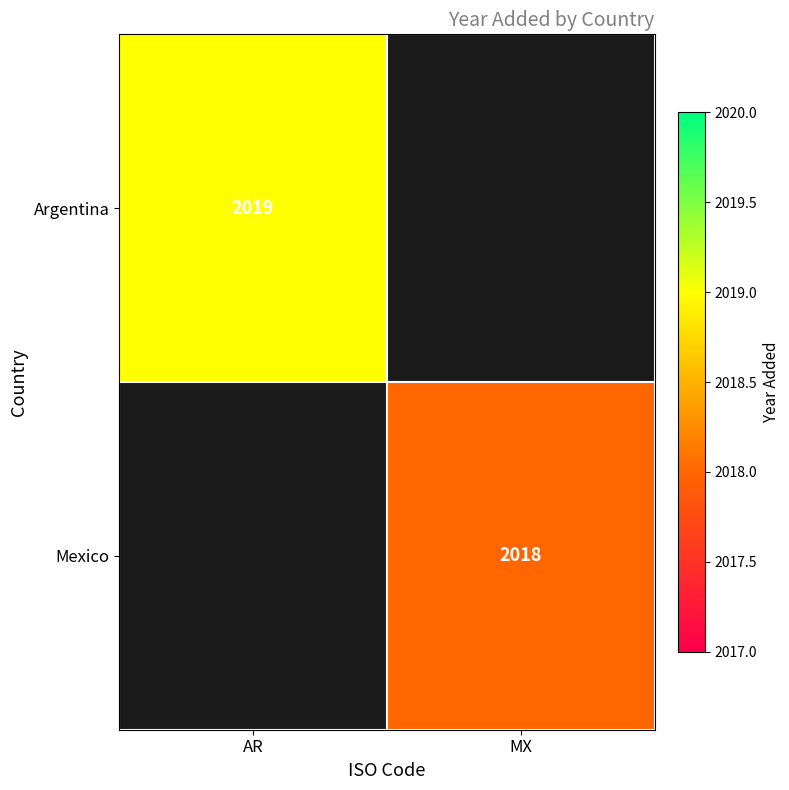

Is the value of Argentina at AR greater than the value of Mexico at MX?

Yes